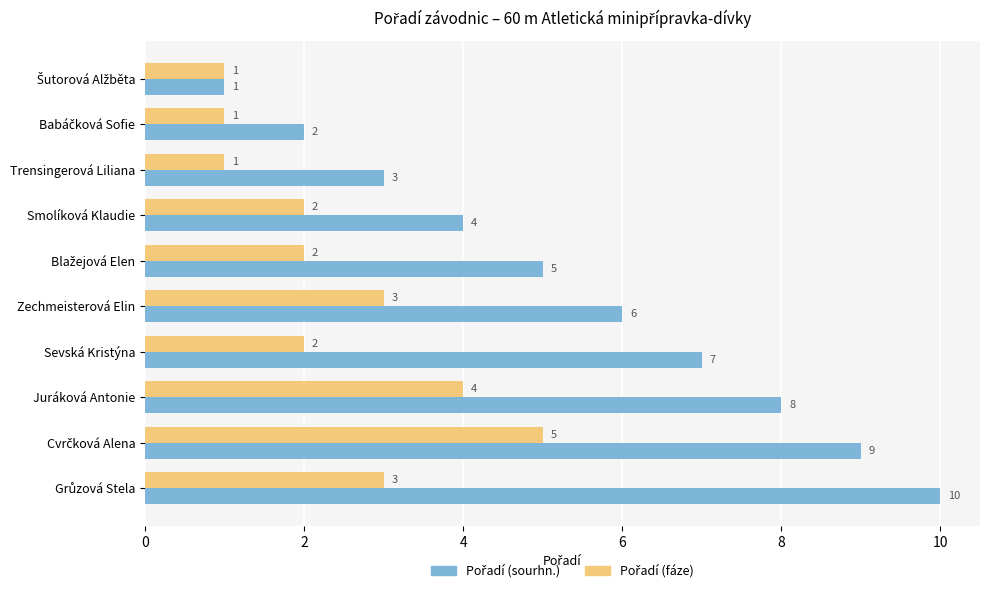

What is the maximum value shown in the chart?

10